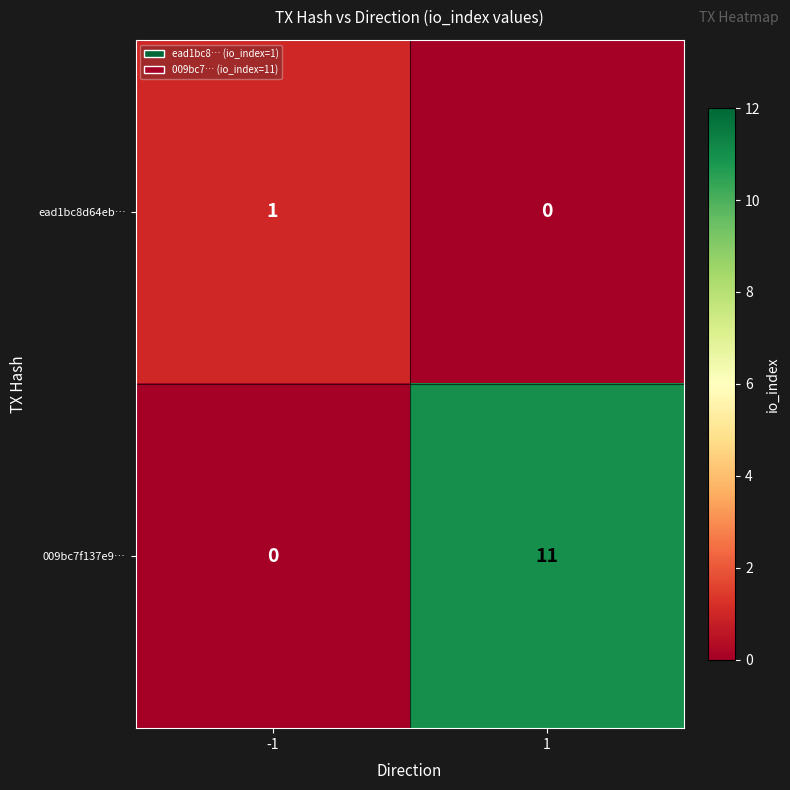

Which series has the widest spread of values?

009bc7f137e9…